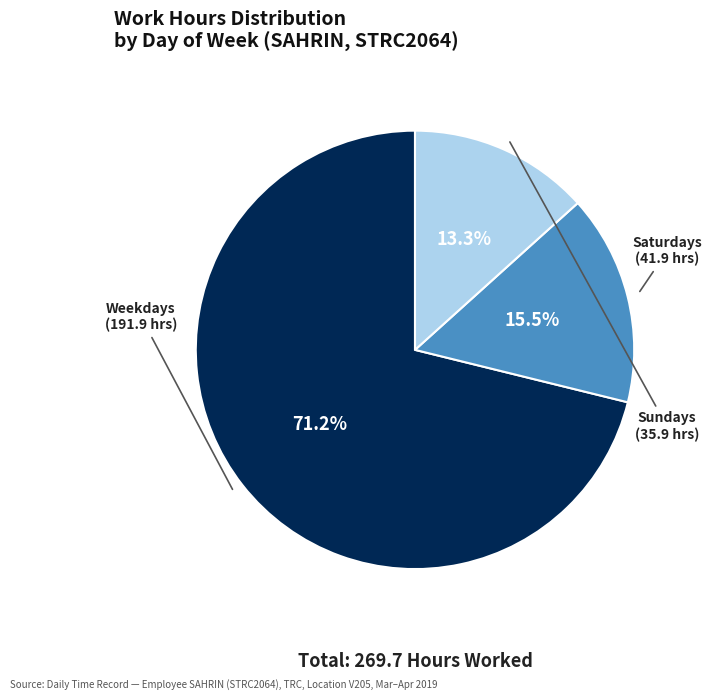

Does any single category account for the majority?

Yes